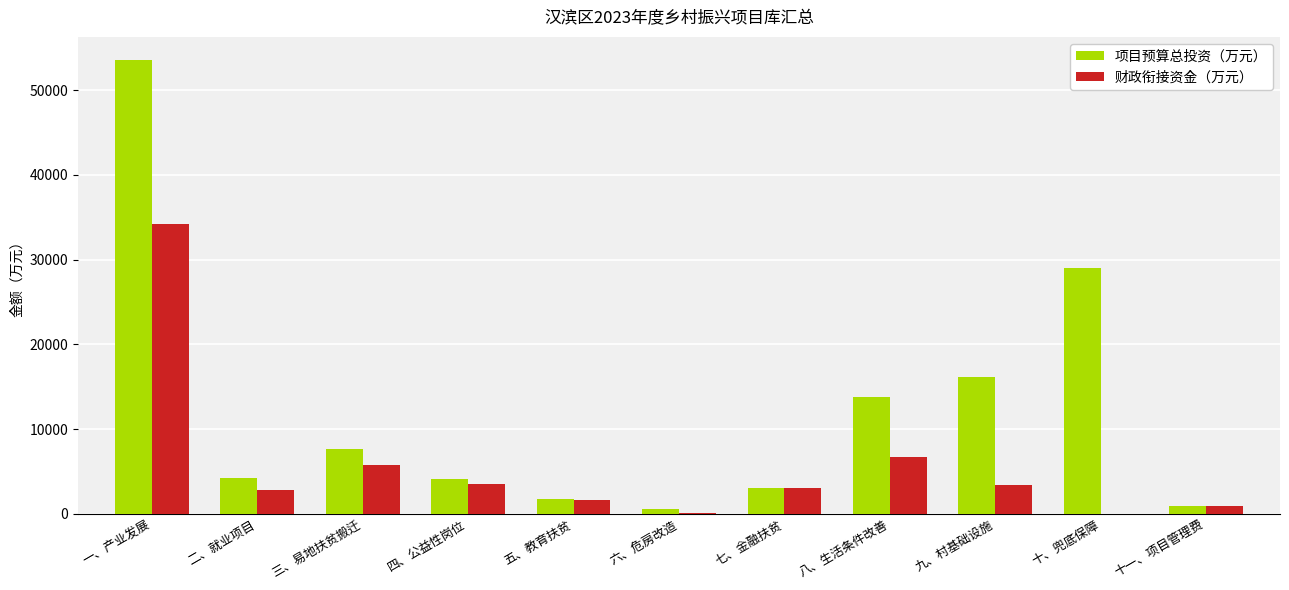

The 项目预算总投资（万元） series shows 917.0 at 十一、项目管理费. True or false?

True